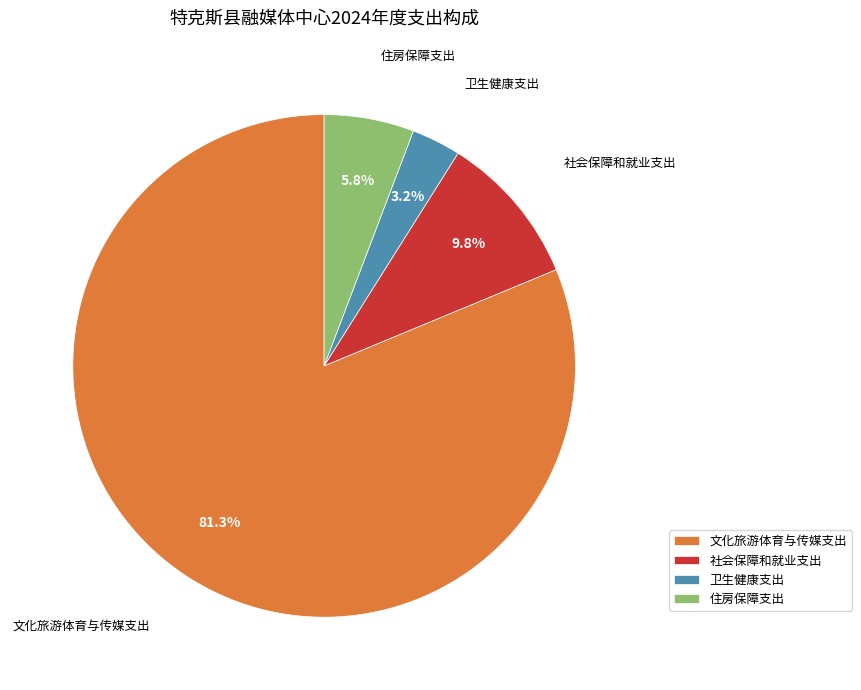

What is the total percentage of 卫生健康支出 and 社会保障和就业支出?

13.0%